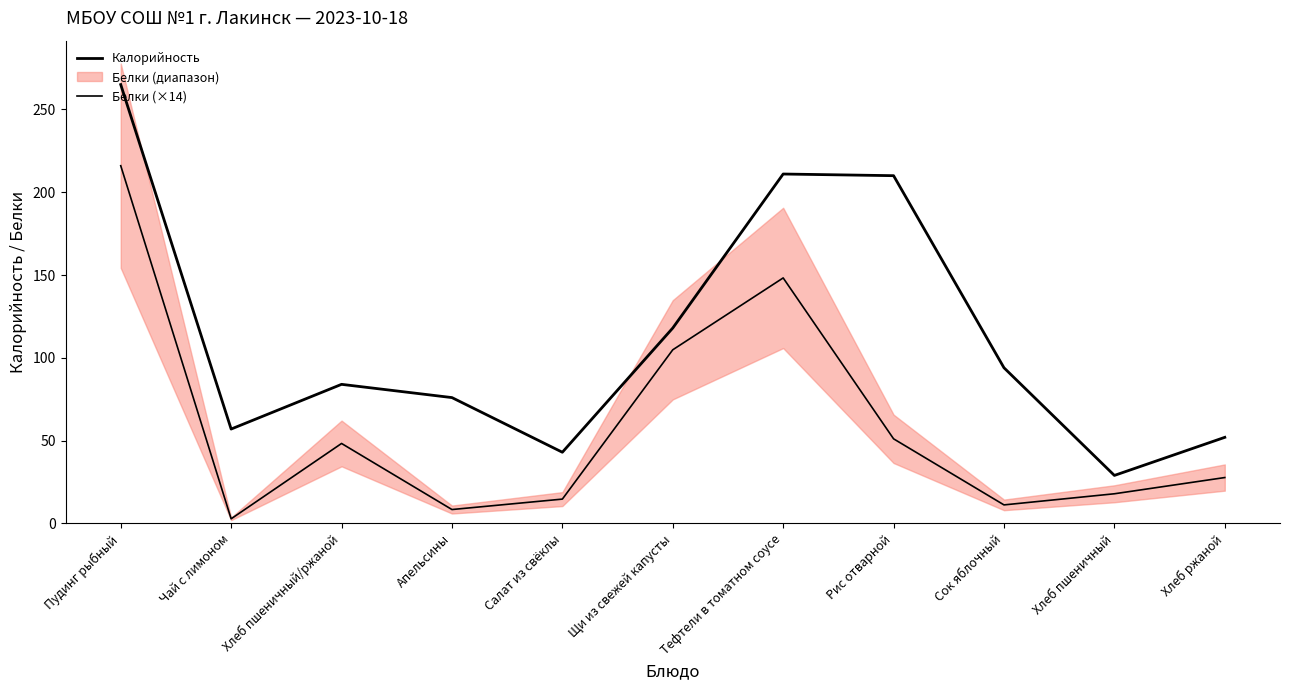

What is the smallest value displayed?

2.8